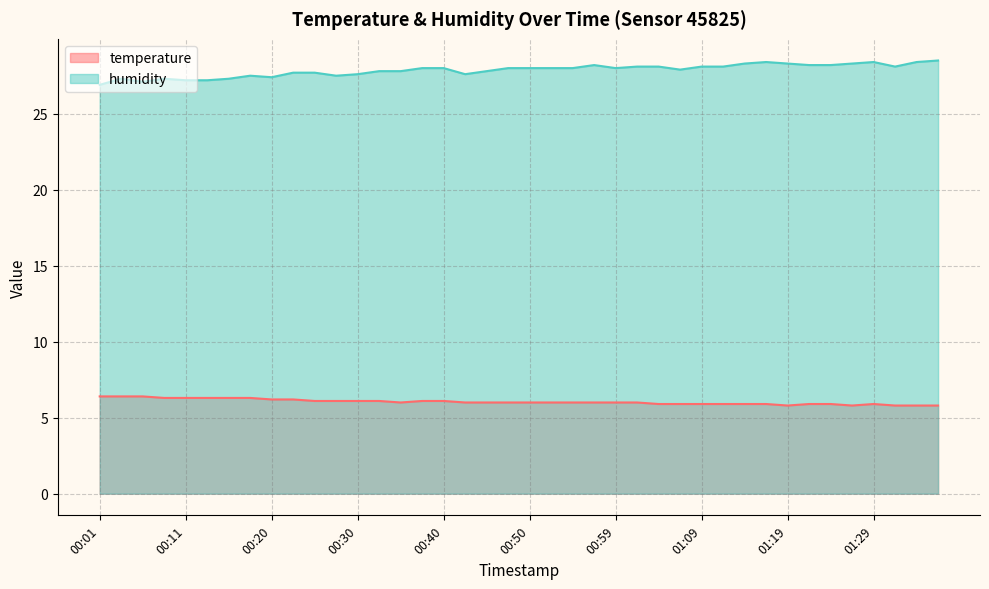

True or false: temperature has a value of 5.9 at 01:09.

True